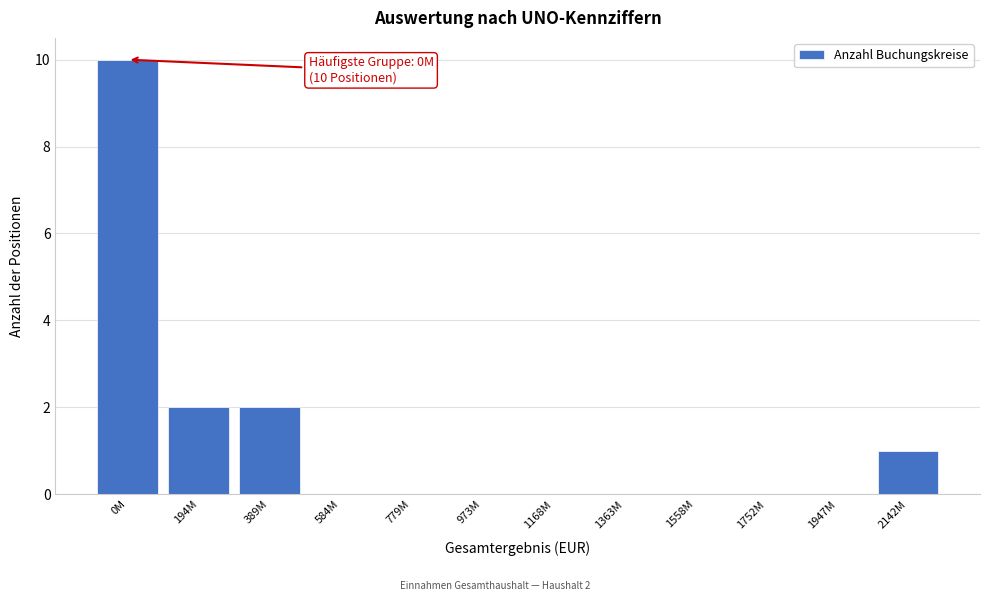

Reading left to right, what are all the values shown in this chart?

0M=10	194M=2	389M=2	584M=0	779M=0	973M=0	1168M=0	1363M=0	1558M=0	1752M=0	1947M=0	2142M=1